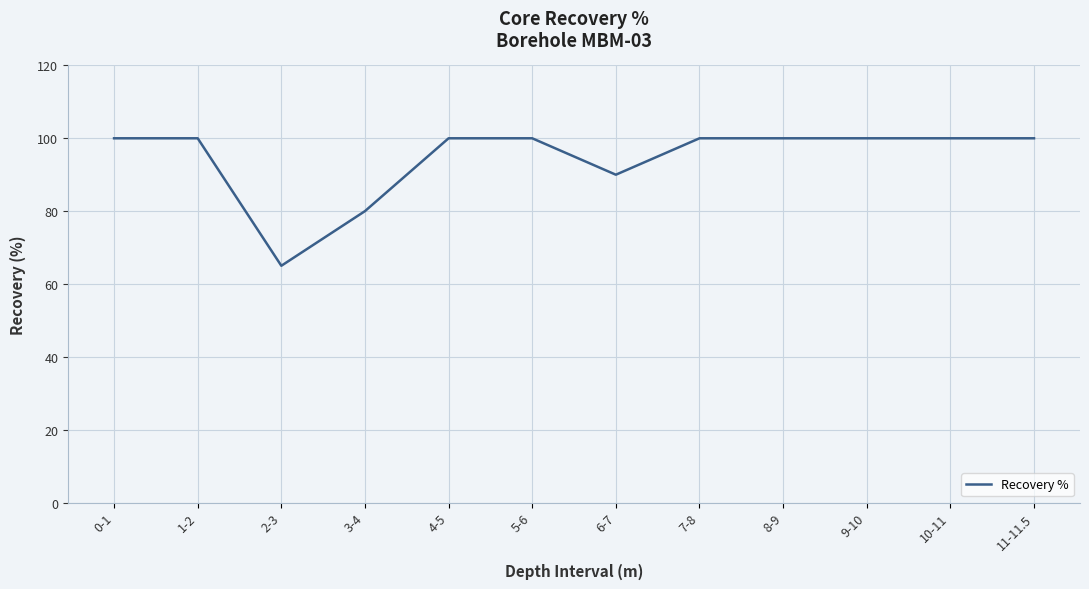

What is the smallest value displayed?

65